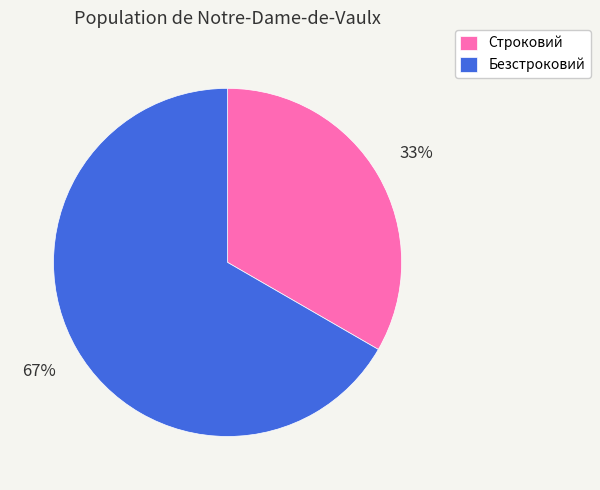

What is the smallest slice in the pie chart?

Строковий